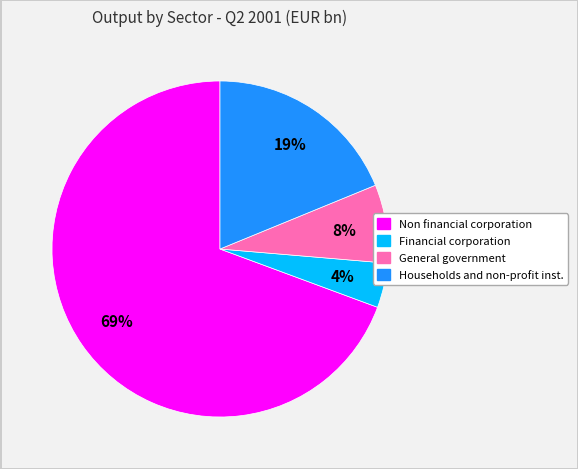

To the nearest percent, what is the difference between the largest and smallest slice percentages?

65%